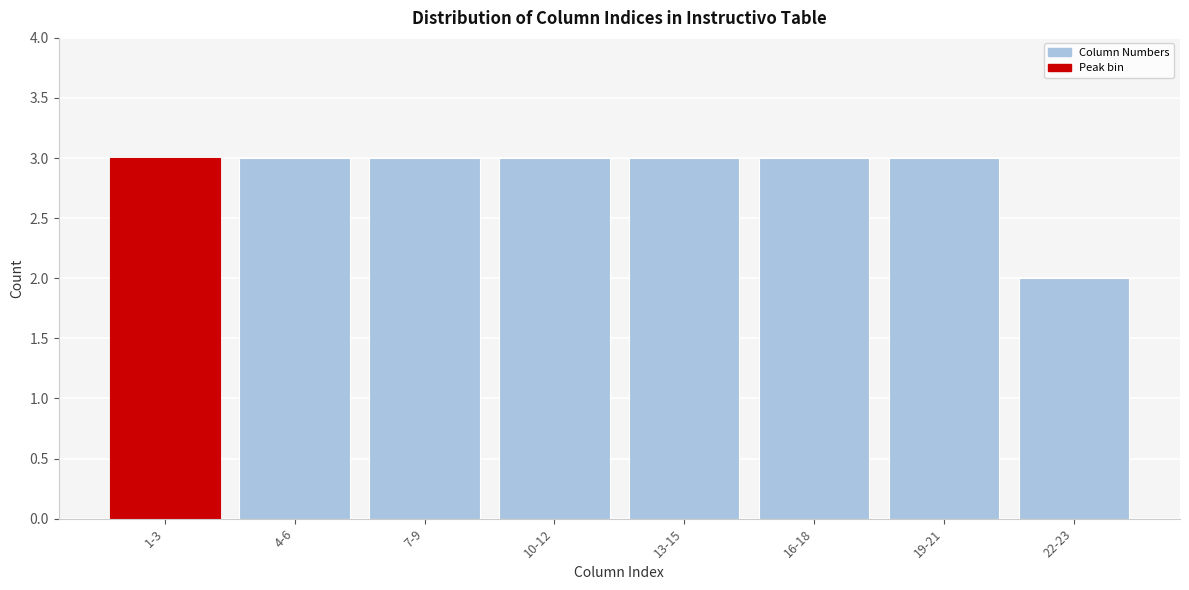

Reading left to right, list all the values displayed in this chart.

1-3=3	4-6=3	7-9=3	10-12=3	13-15=3	16-18=3	19-21=3	22-23=2